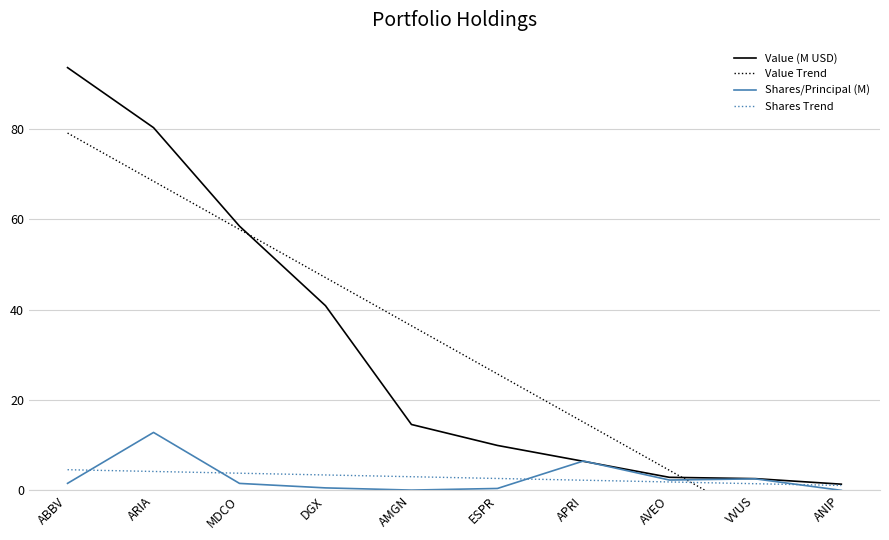

Reading left to right, what are all the values shown in this chart?

Value (M USD): ABBV=93.6	ARIA=80.3	MDCO=58.5	DGX=40.9	AMGN=14.6	ESPR=10.0	APRI=6.5	AVEO=2.9	VVUS=2.6	ANIP=1.4
Value Trend: ABBV=79.1	ARIA=68.5	MDCO=57.8	DGX=47.1	AMGN=36.5	ESPR=25.8	APRI=15.1	AVEO=4.5	VVUS=-6.2	ANIP=-16.9
Shares/Principal (M): ABBV=1.6	ARIA=12.8	MDCO=1.6	DGX=0.6	AMGN=0.1	ESPR=0.4	APRI=6.5	AVEO=2.3	VVUS=2.6	ANIP=0.0
Shares Trend: ABBV=4.6	ARIA=4.2	MDCO=3.8	DGX=3.4	AMGN=3.0	ESPR=2.7	APRI=2.3	AVEO=1.9	VVUS=1.5	ANIP=1.1